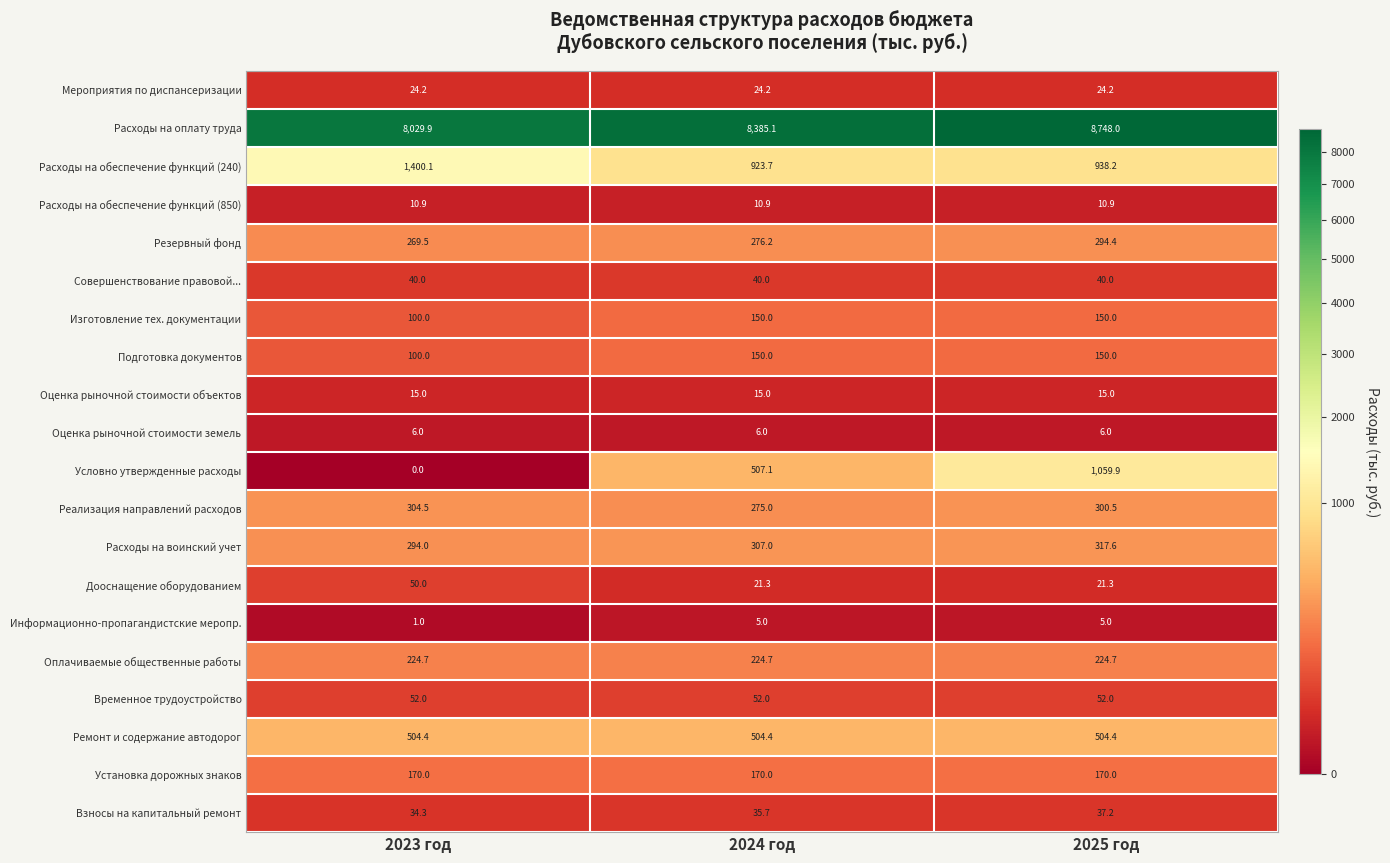

What is the spread (max minus min) of values at 2023 год?

8029.9